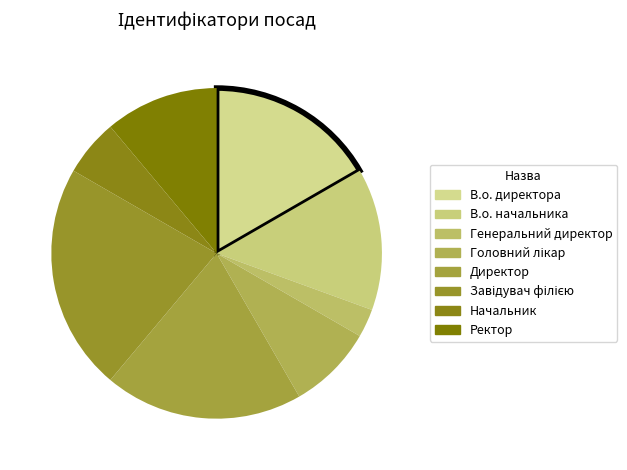

Count the number of slices in the pie.

8